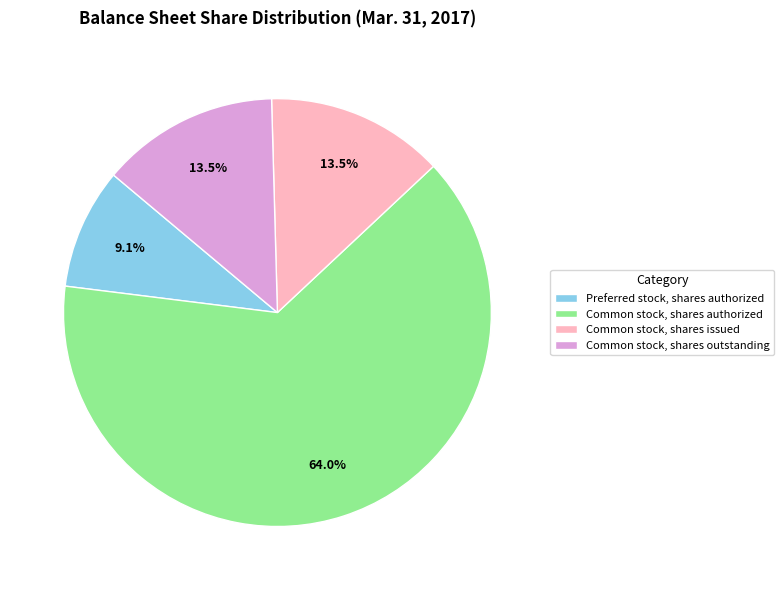

Does Common stock, shares outstanding account for over 50% of the chart?

No